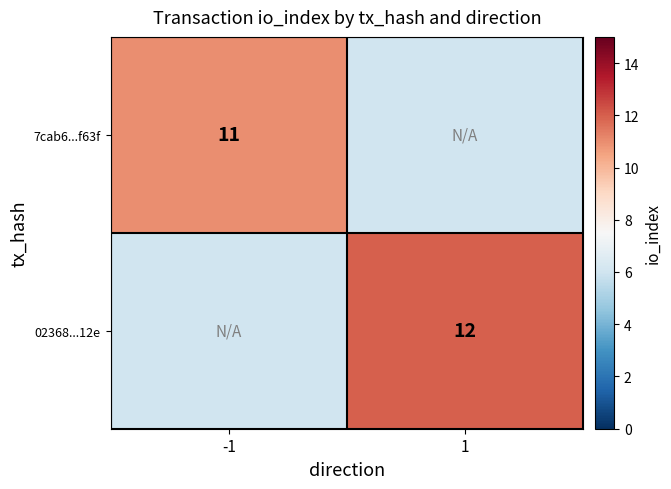

What is the greatest value displayed?

12